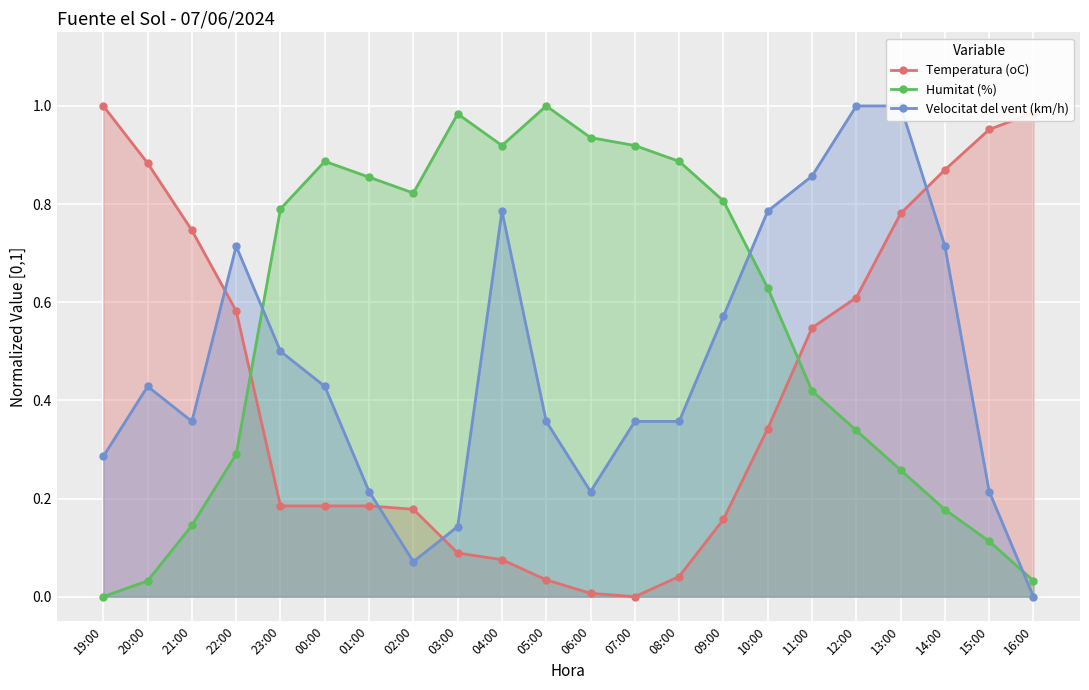

Which category has the lowest value in the Humitat (%) series?

19:00